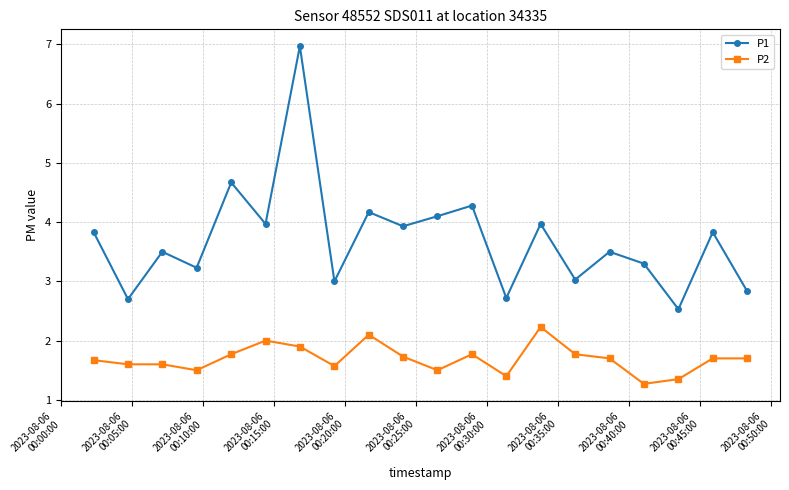

List the series in order of their peak value, highest first.

P1, P2